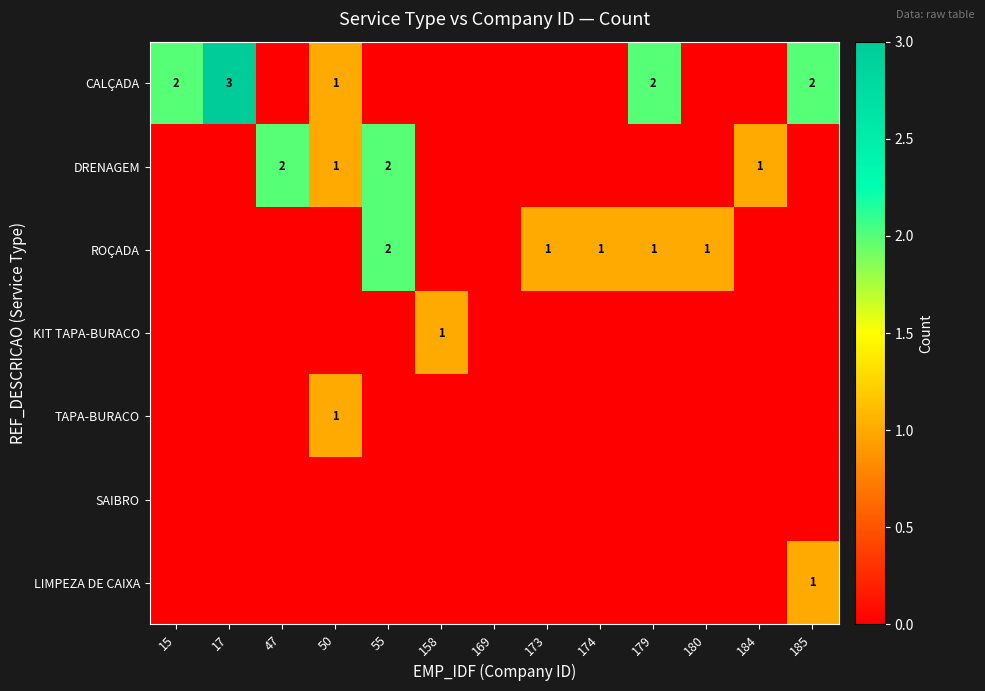

How many distinct data groups are displayed?

7